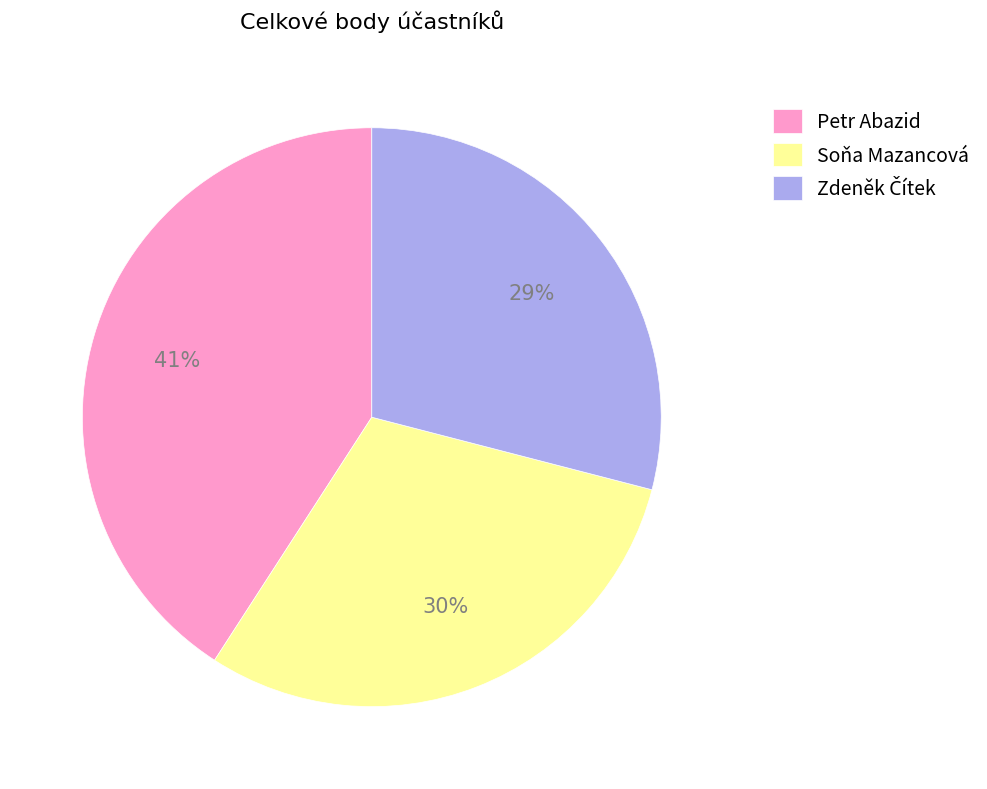

To the nearest percent, what percentage of the pie is Soňa Mazancová?

30%